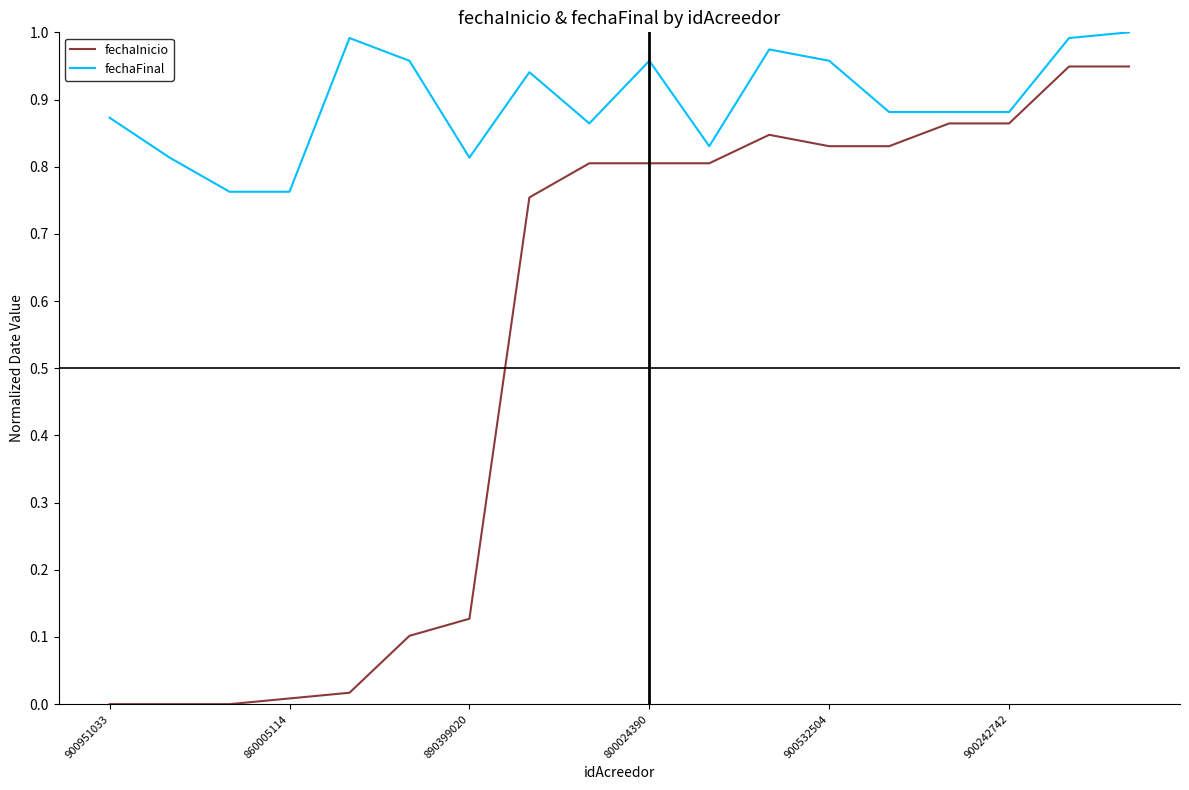

How many lines are shown in the chart?

2